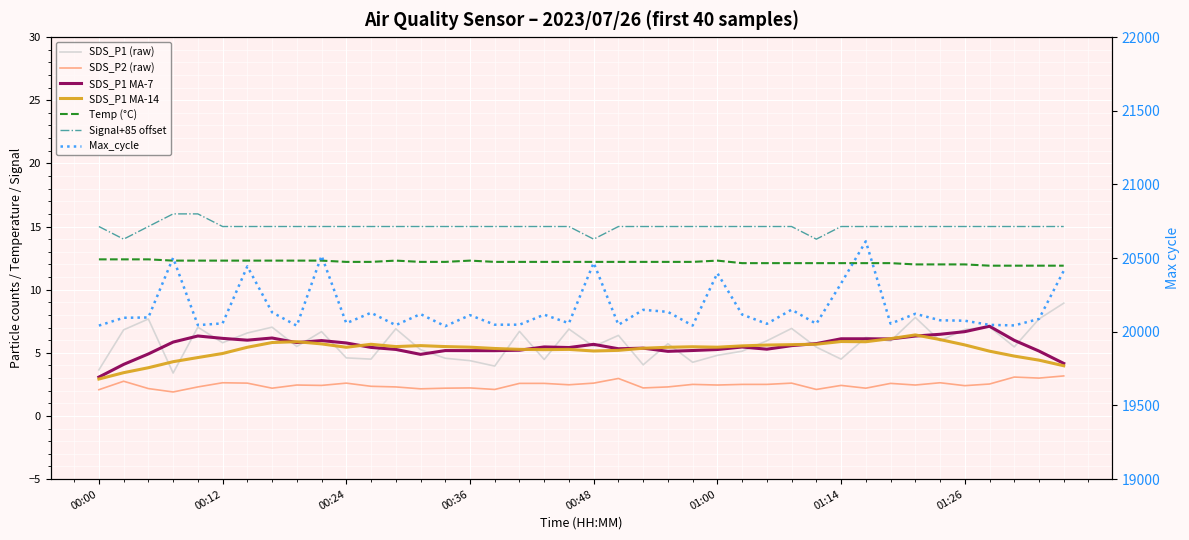

At which label does SDS_P2 reach its peak?

01:36